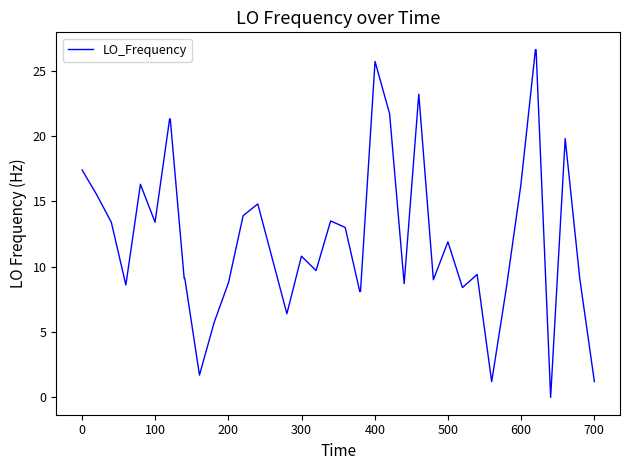

What is the maximum value shown in the chart?

26.6